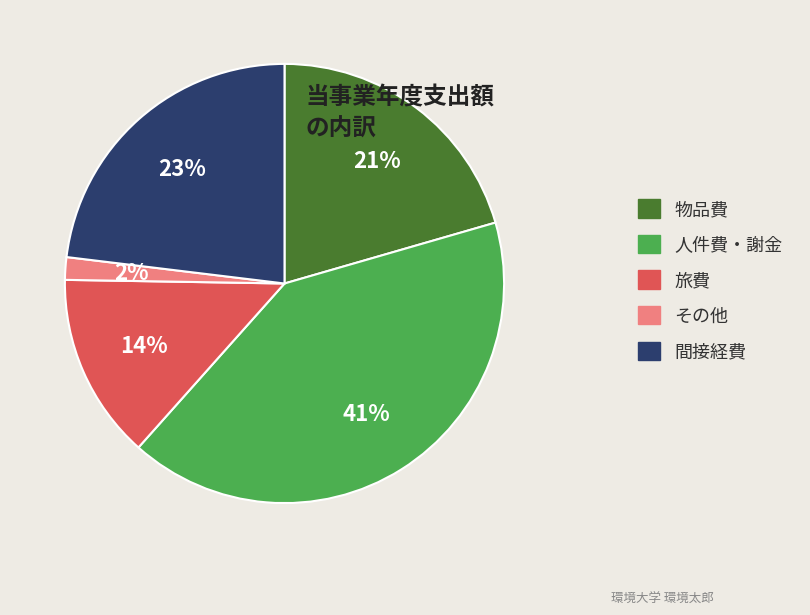

Is it true that 旅費 is 14% of the pie?

True